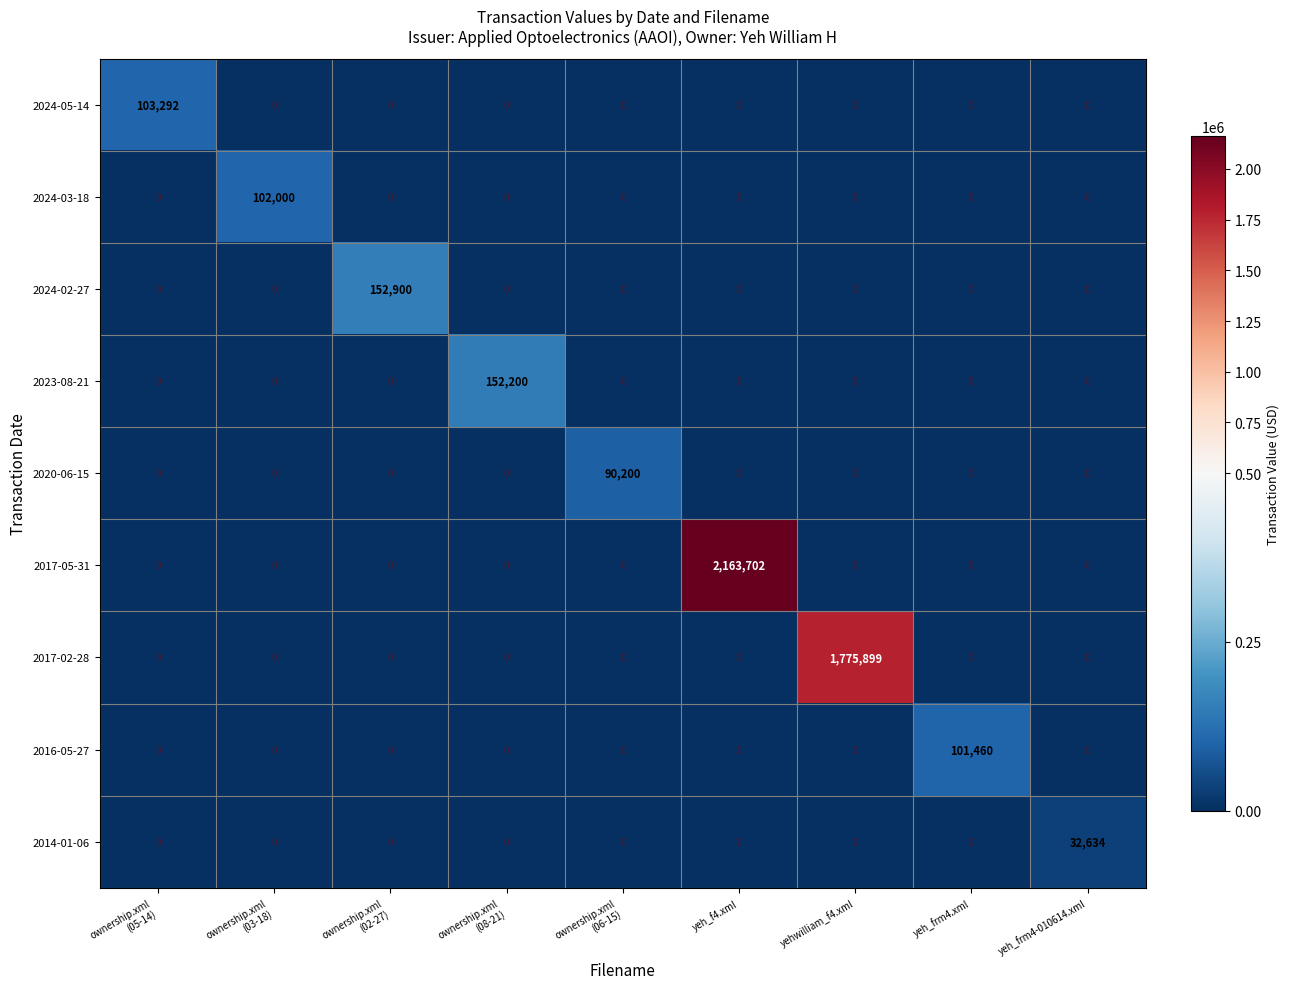

How many data points in 2017-05-31 are above 0?

1